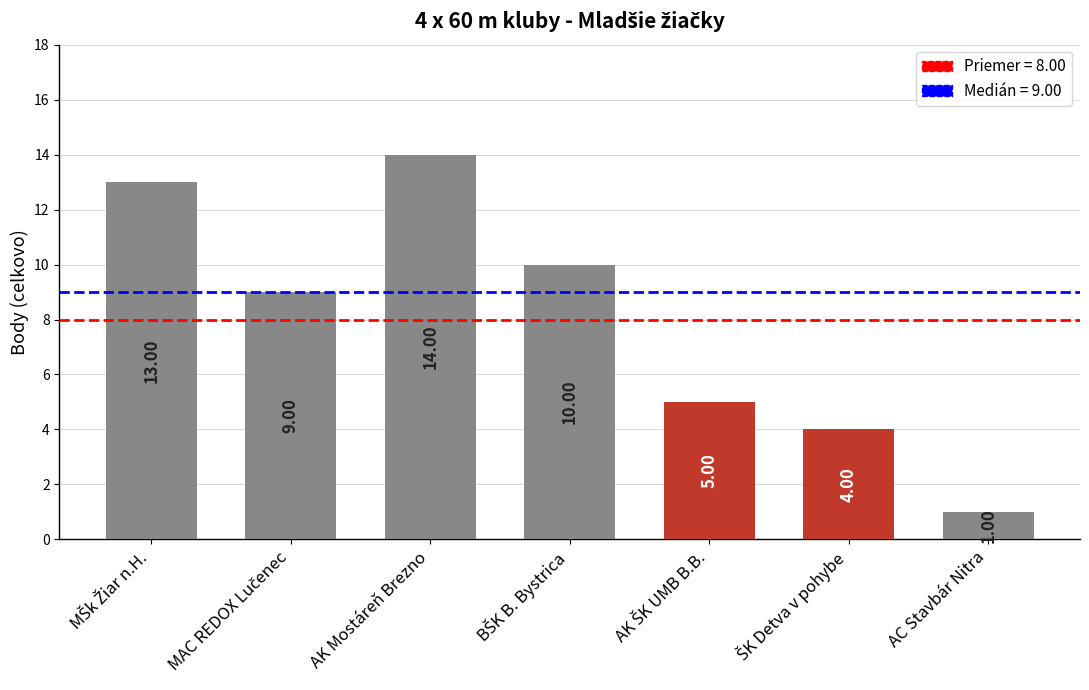

What is the maximum value shown in the chart?

14